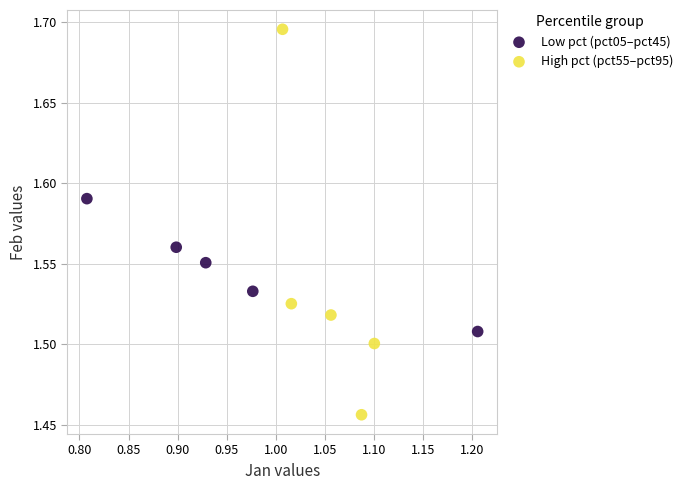

Which series contains the lowest Y value?

High pct (pct55–pct95)